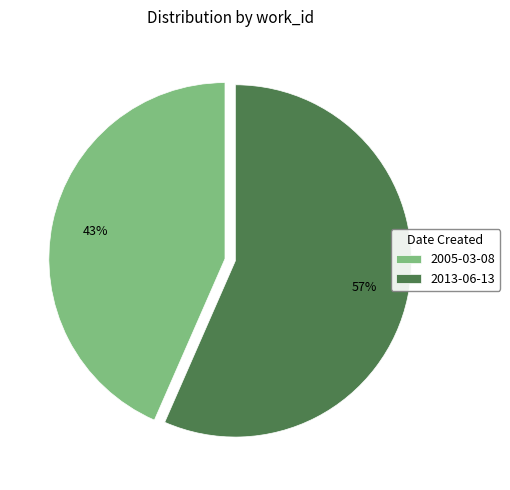

What is the smallest slice in the pie chart?

2005-03-08